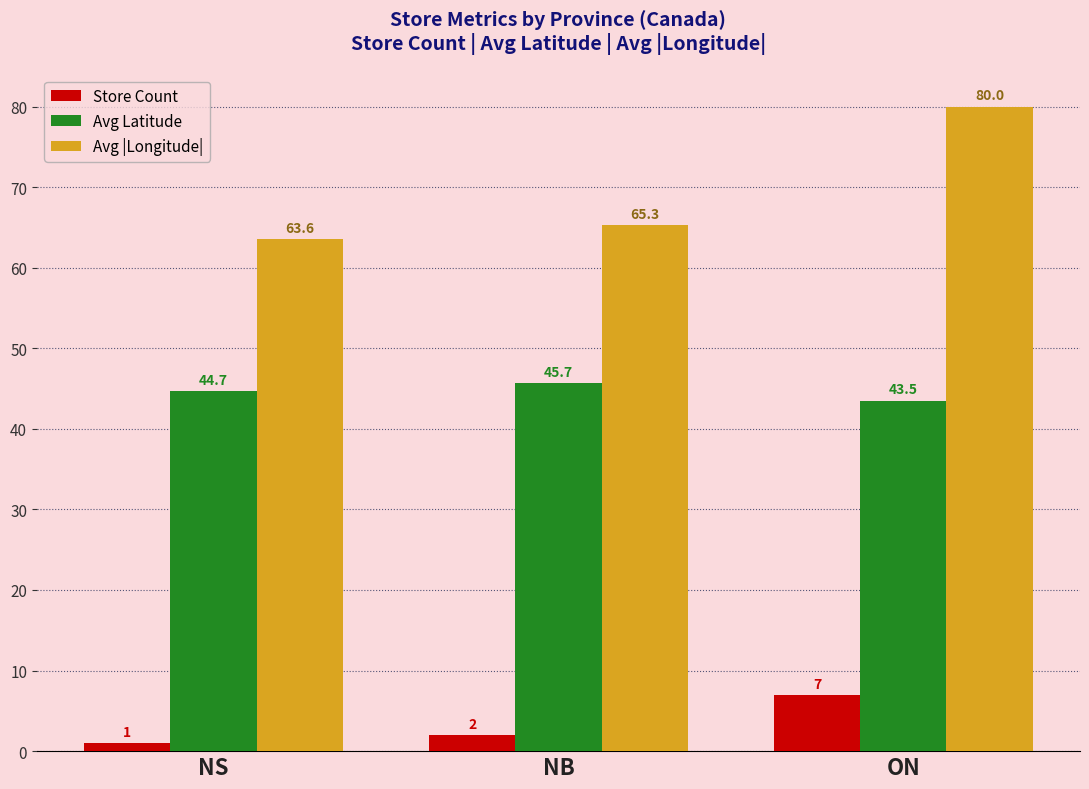

Between NS and ON, which series saw the biggest shift?

Avg |Longitude|